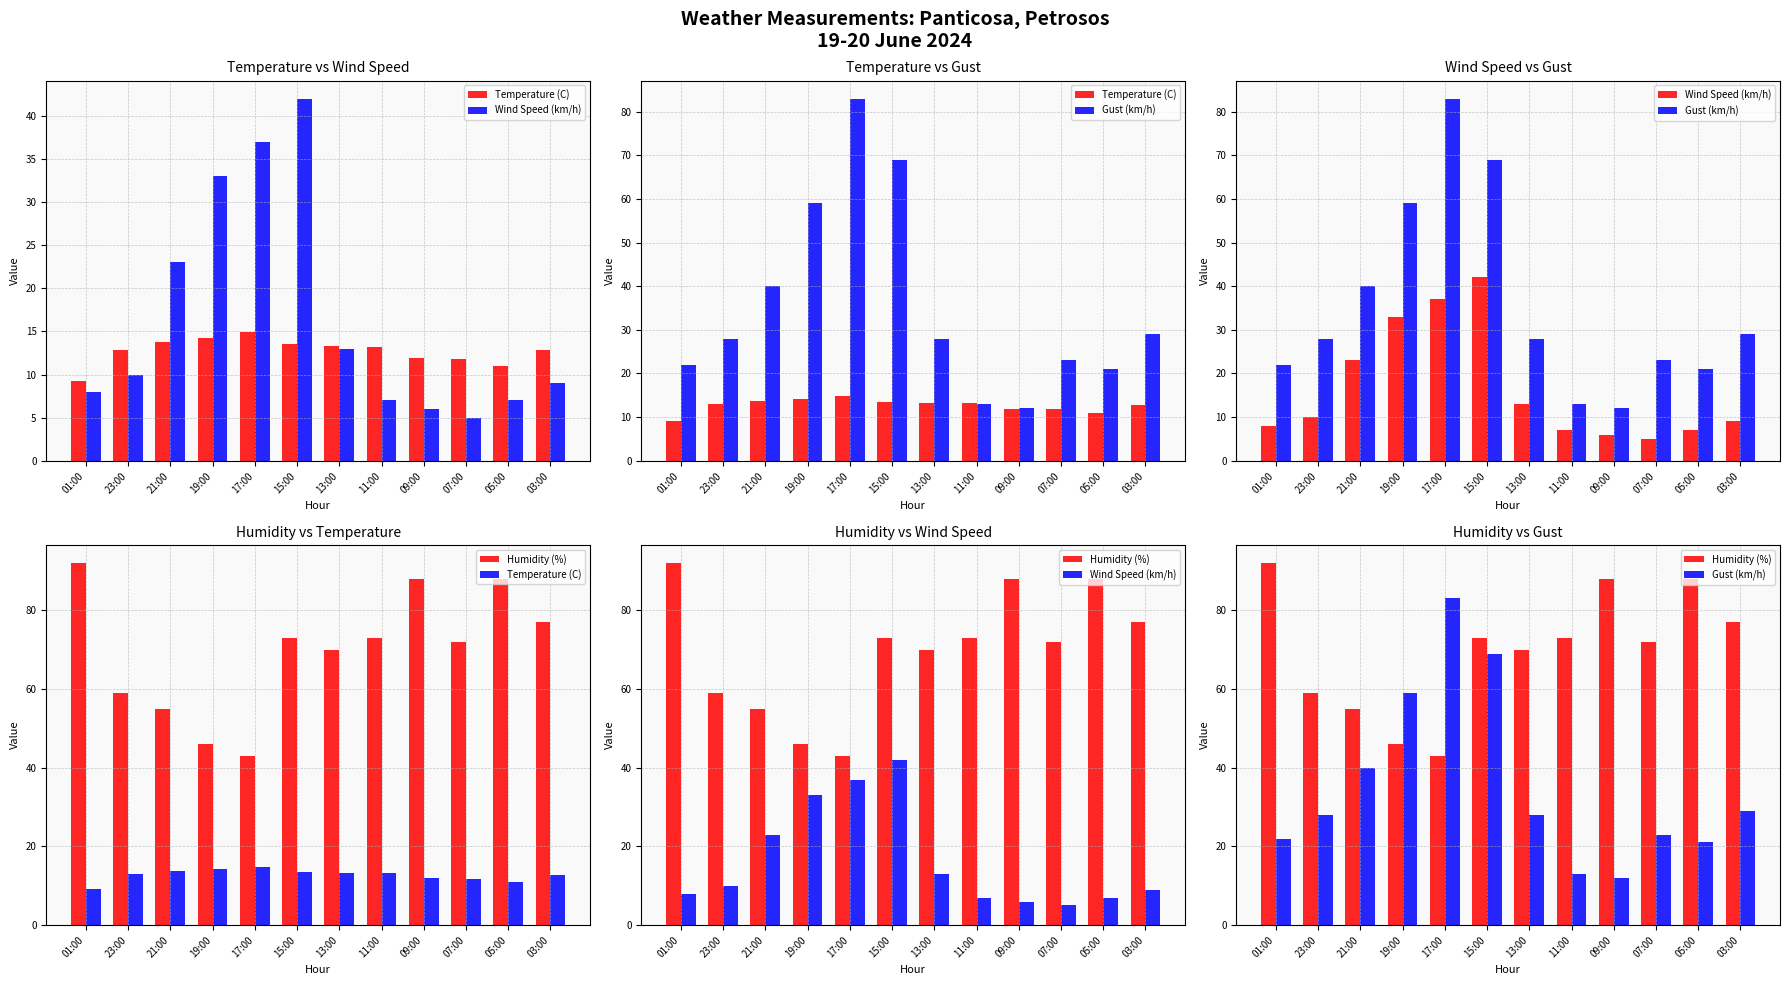

Which category has the lowest value across all series?

07:00